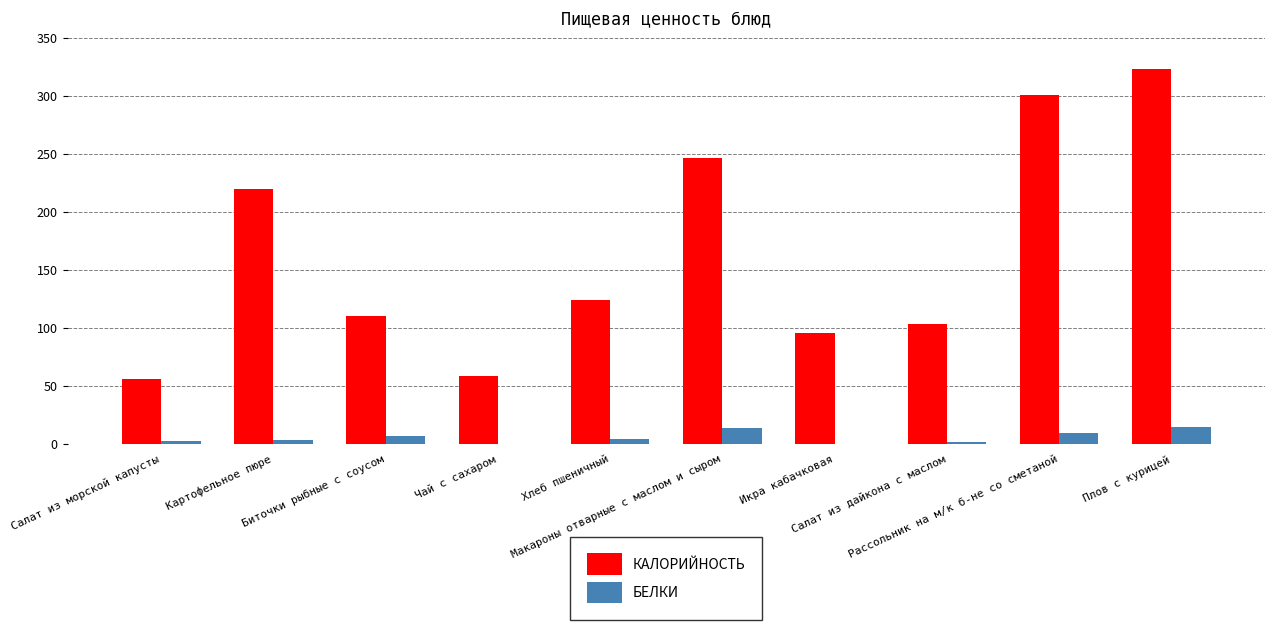

Where does the КАЛОРИЙНОСТЬ series first go above 124?

Картофельное пюре